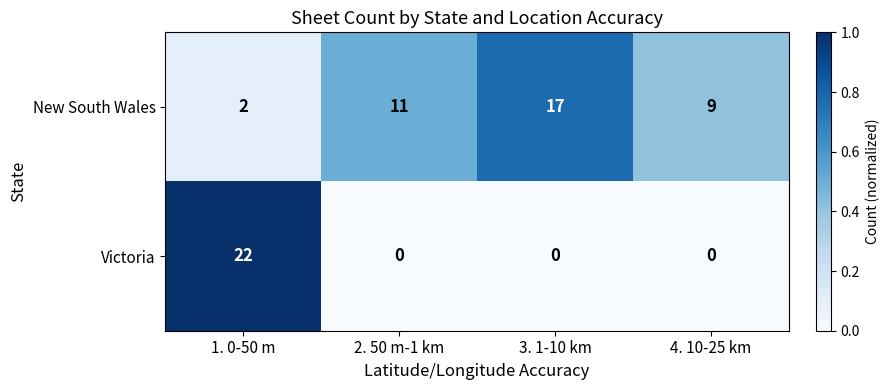

The value of New South Wales at 2. 50 m-1 km is 7. True or false?

False